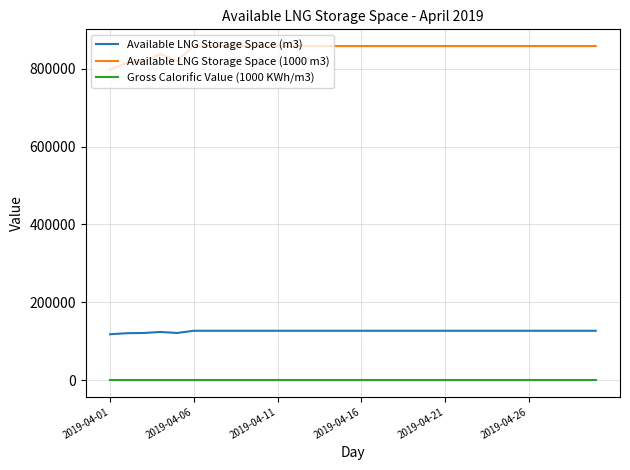

Which series has the largest total across all categories?

Available LNG Storage Space (1000 m3)